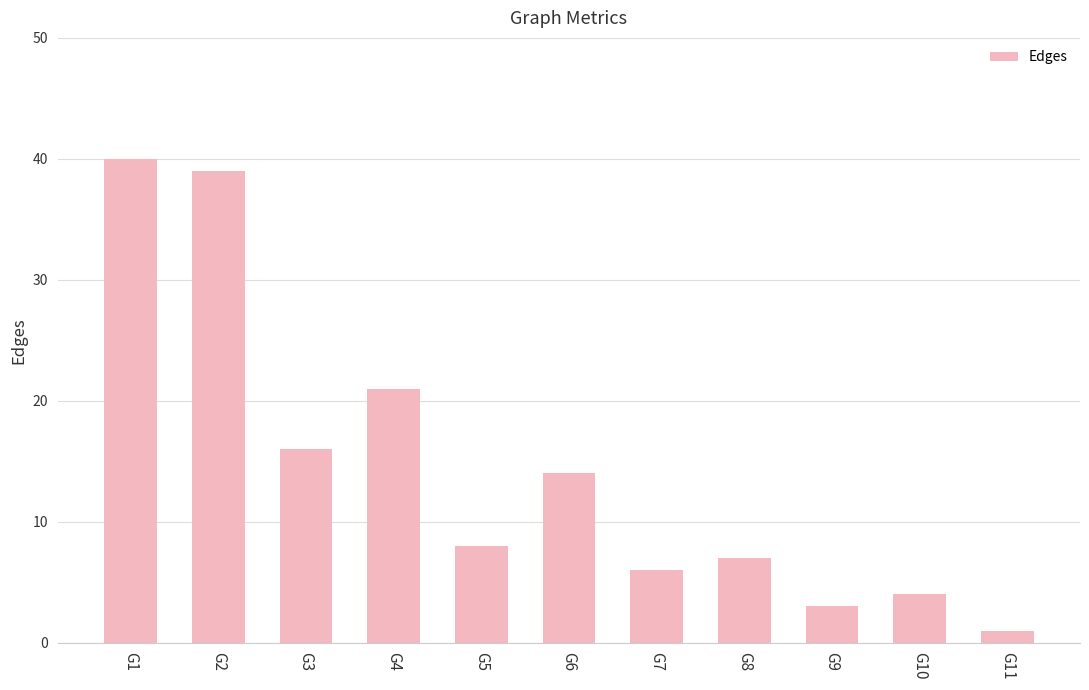

True or false: the data shows 8 at G3.

False